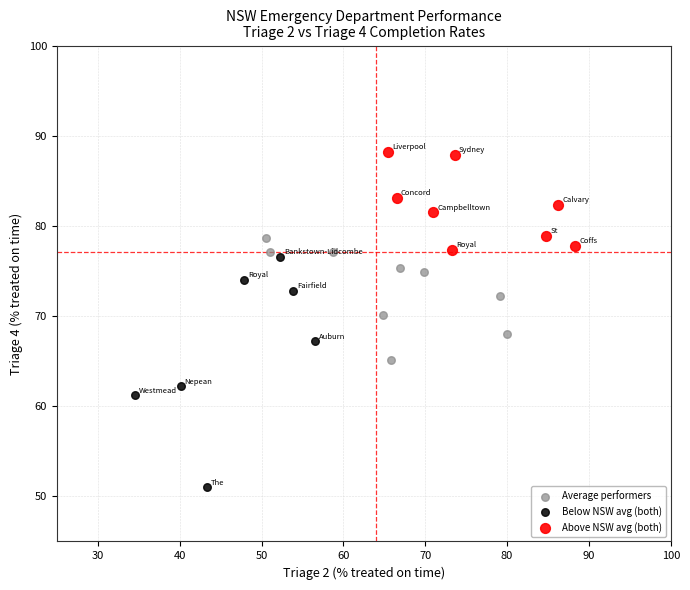

What are all the series names shown in the legend?

Average performers, Below NSW avg (both), Above NSW avg (both)